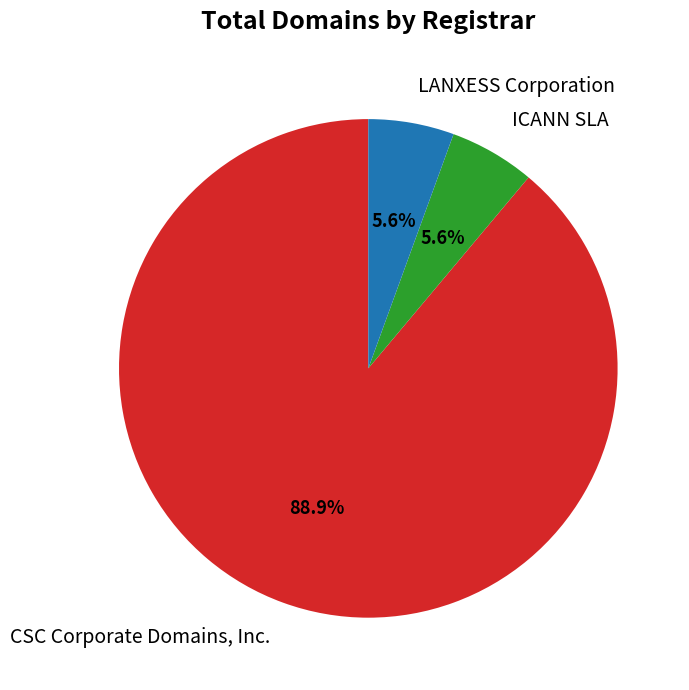

Is there any slice that represents more than half of the pie?

Yes